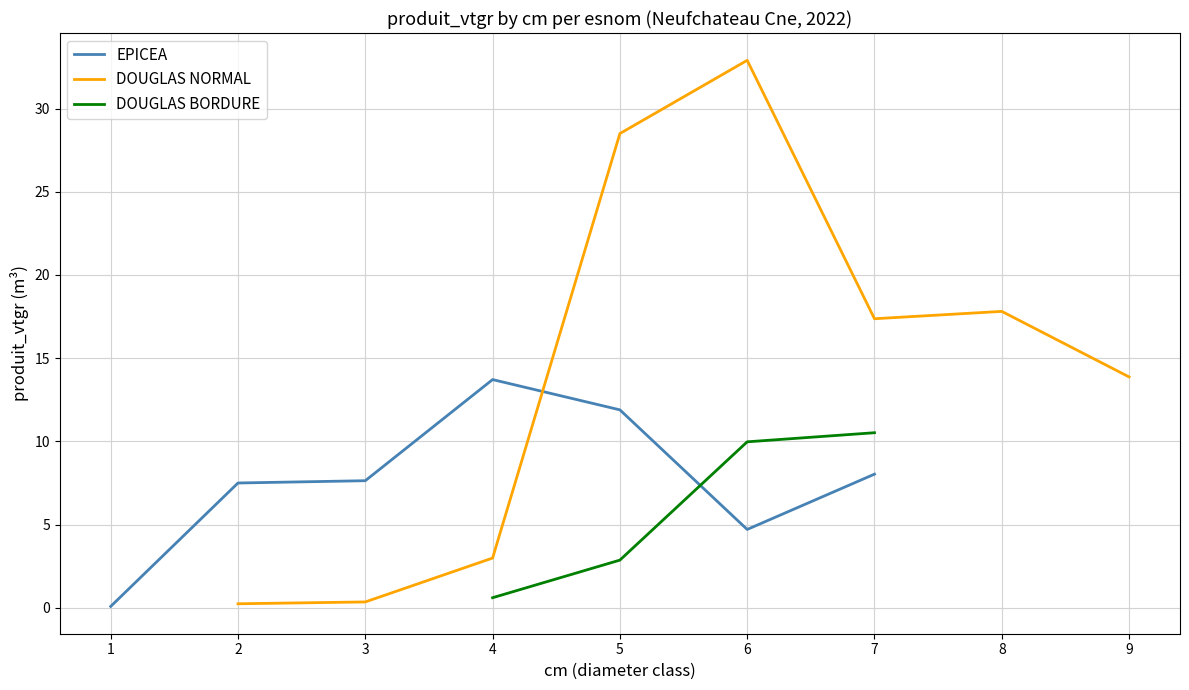

Which has a higher value, 2 or 3?

3